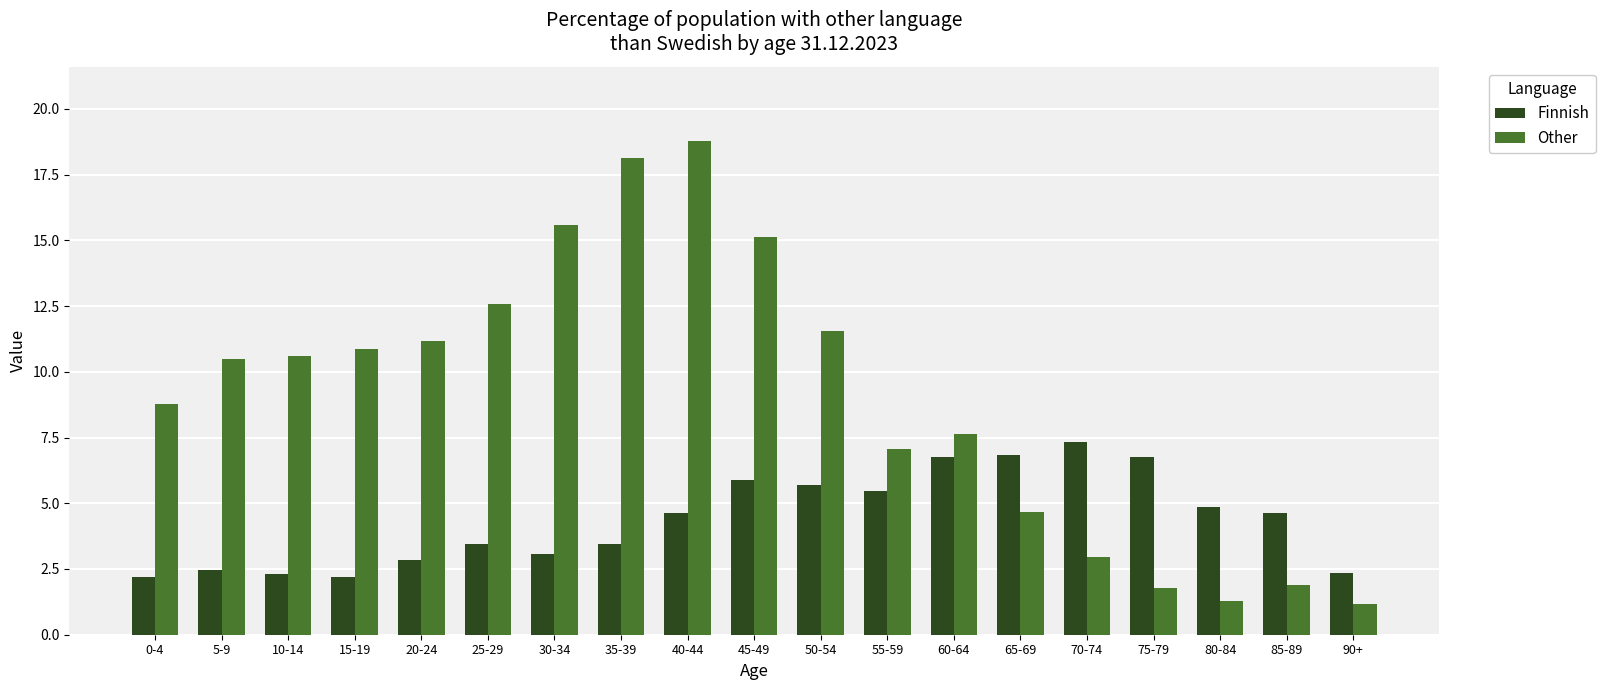

What is the average value of the Other series?

9.1